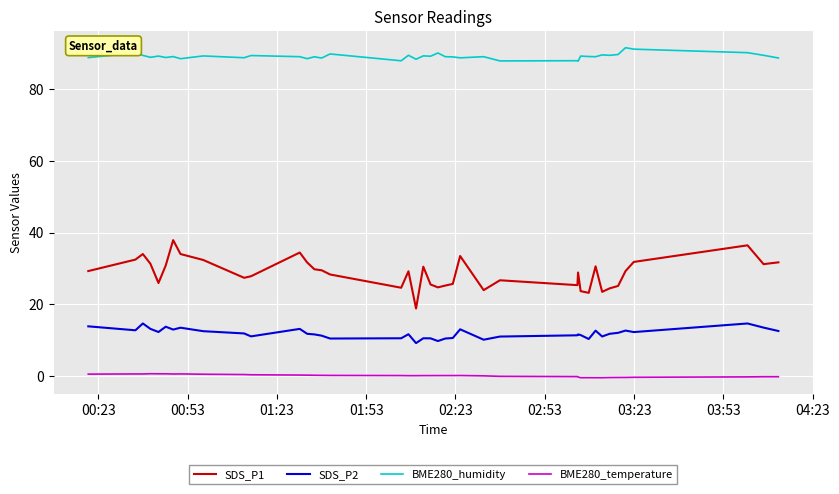

True or false: SDS_P1 and SDS_P2 intersect in this chart.

False